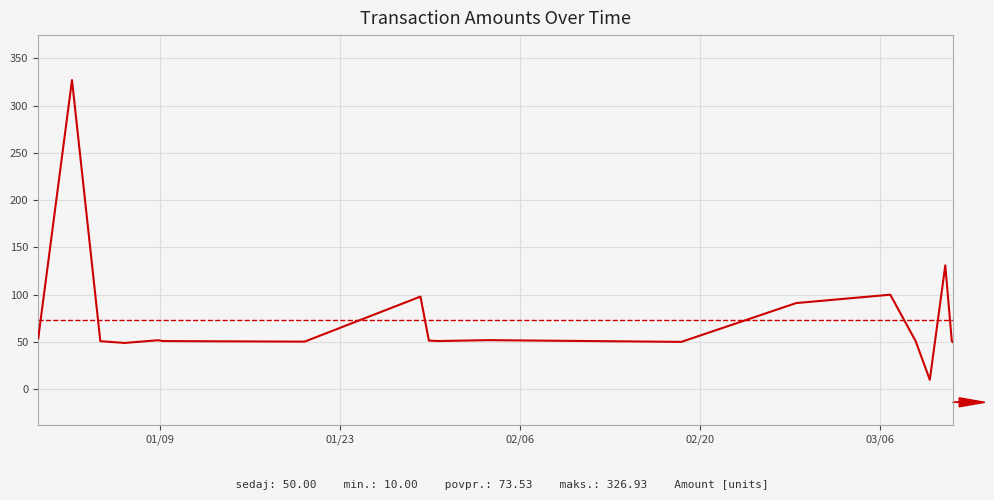

What is the average value?

73.5